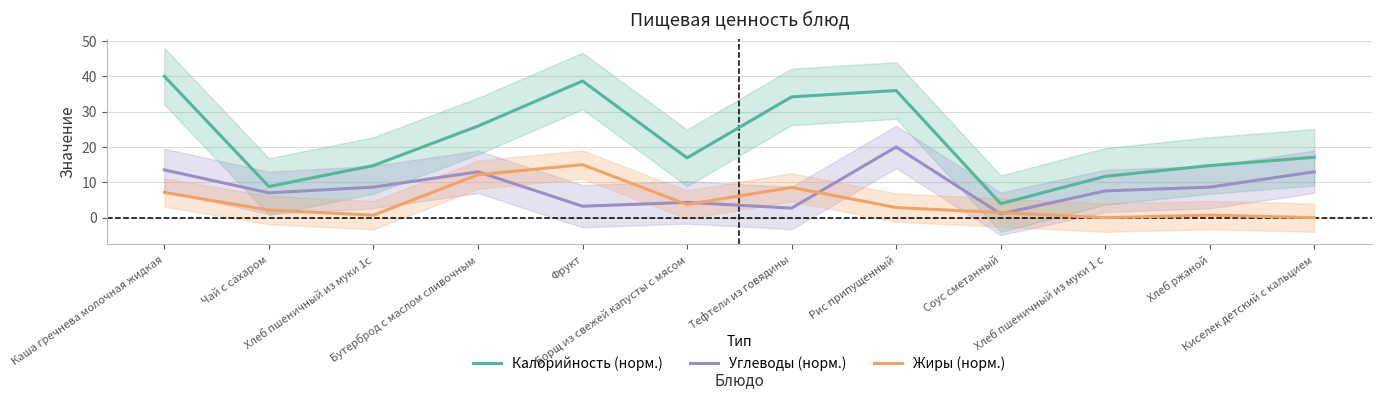

True or false: Калорийность (норм.) and Жиры (норм.) intersect in this chart.

False